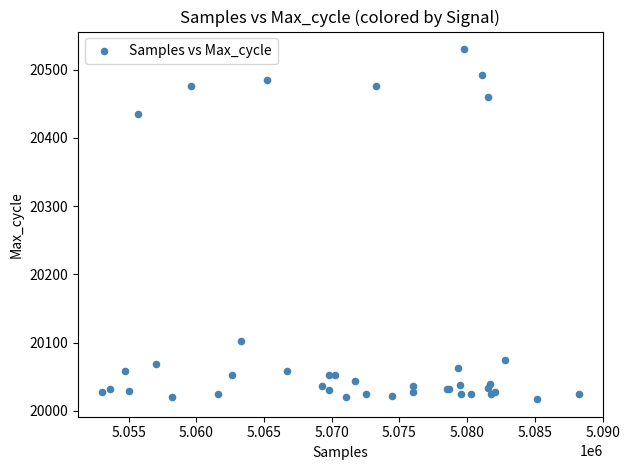

What Y value in the scatter plot is closest to 20273?

20435